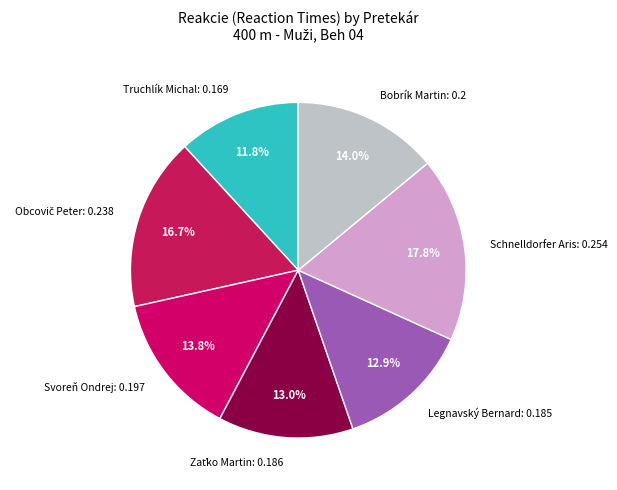

How many segments does this pie chart have?

7